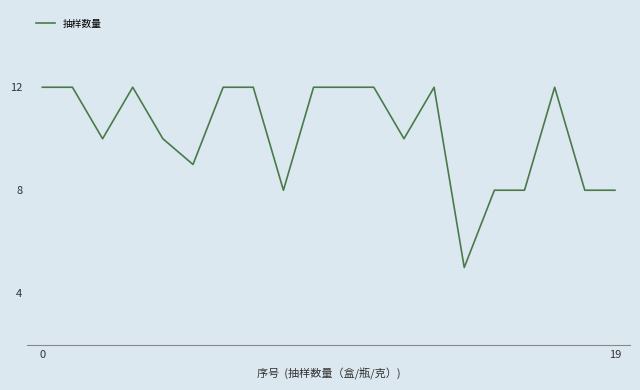

What is the smallest value displayed?

5